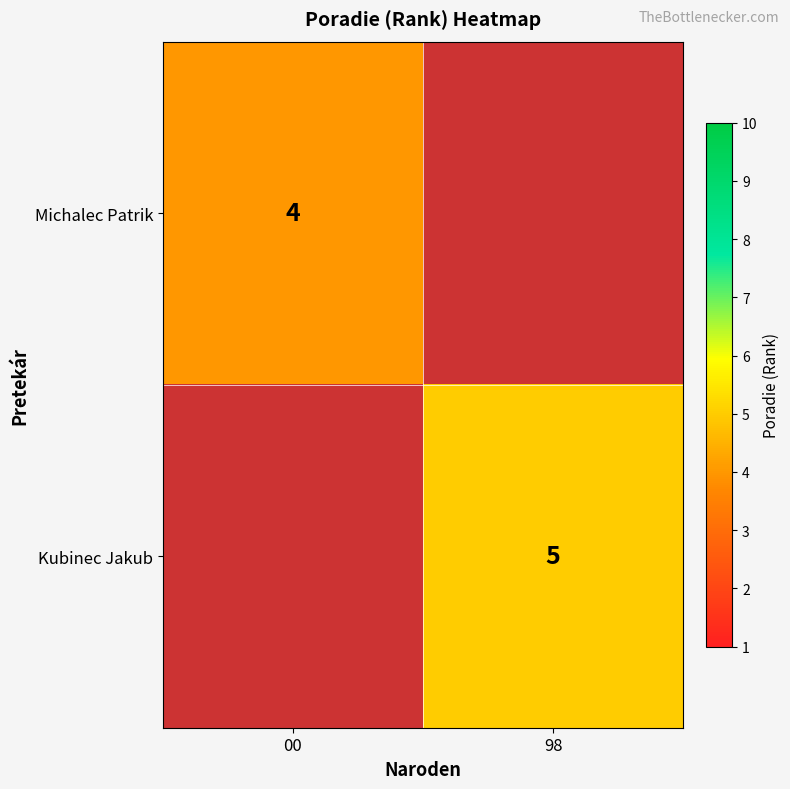

At how many categories does at least one series exceed 4?

1